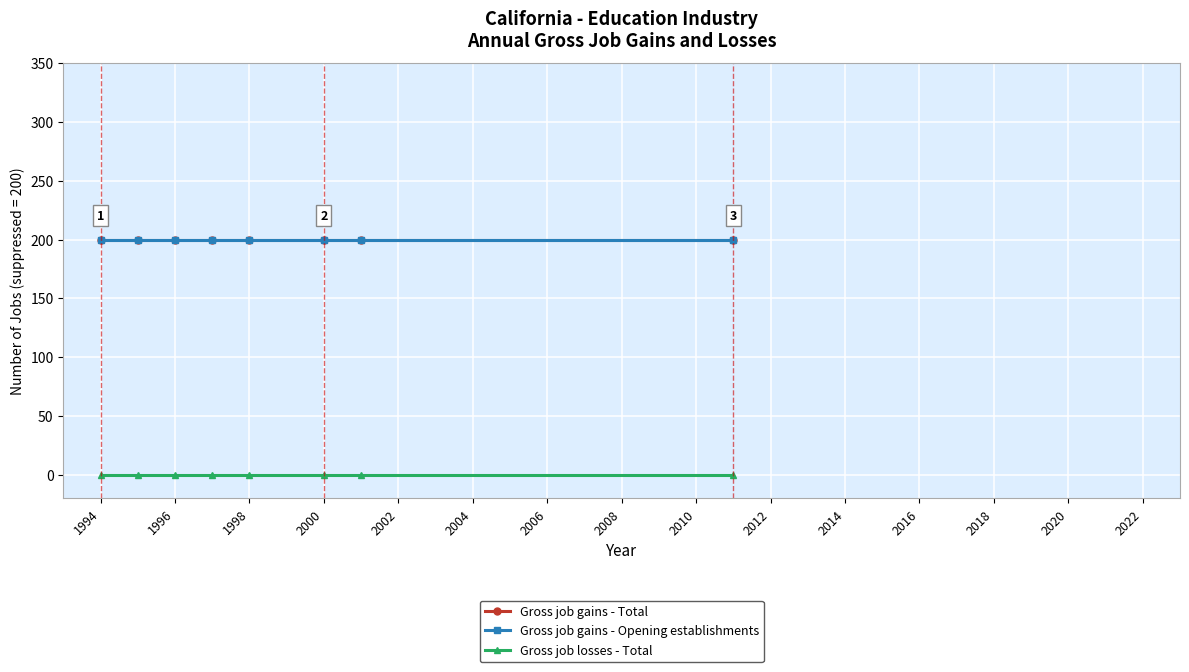

Which series has the largest total across all categories?

Gross job gains - Total